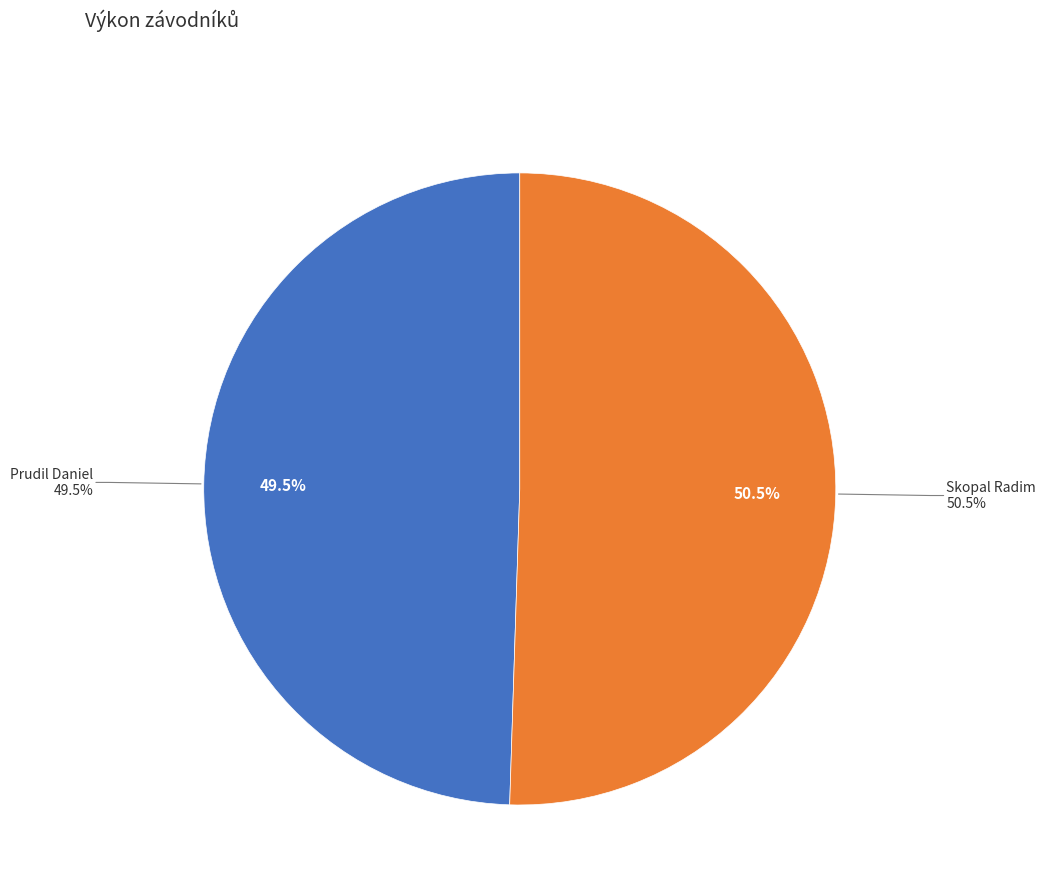

To the nearest percent, what portion does Prudil Daniel represent?

49%